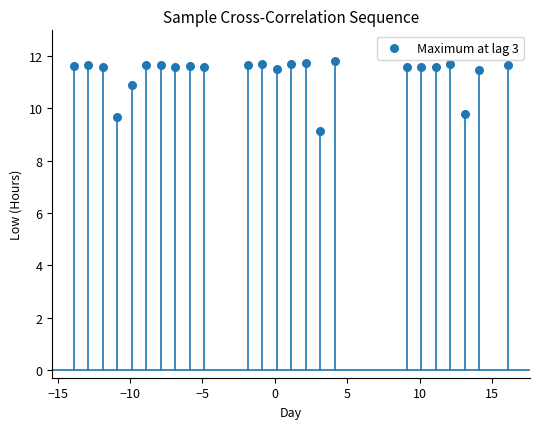

What is the range of Y values (max minus min)?

2.7